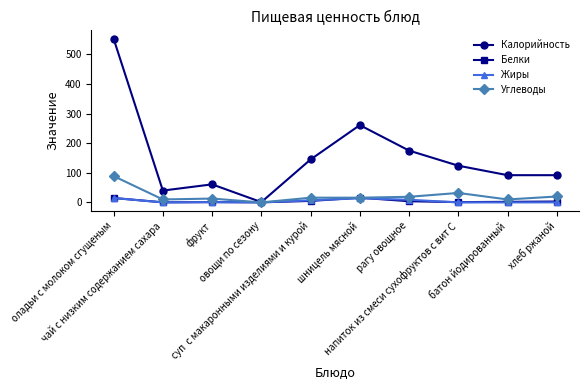

What is the greatest value displayed?

553.0